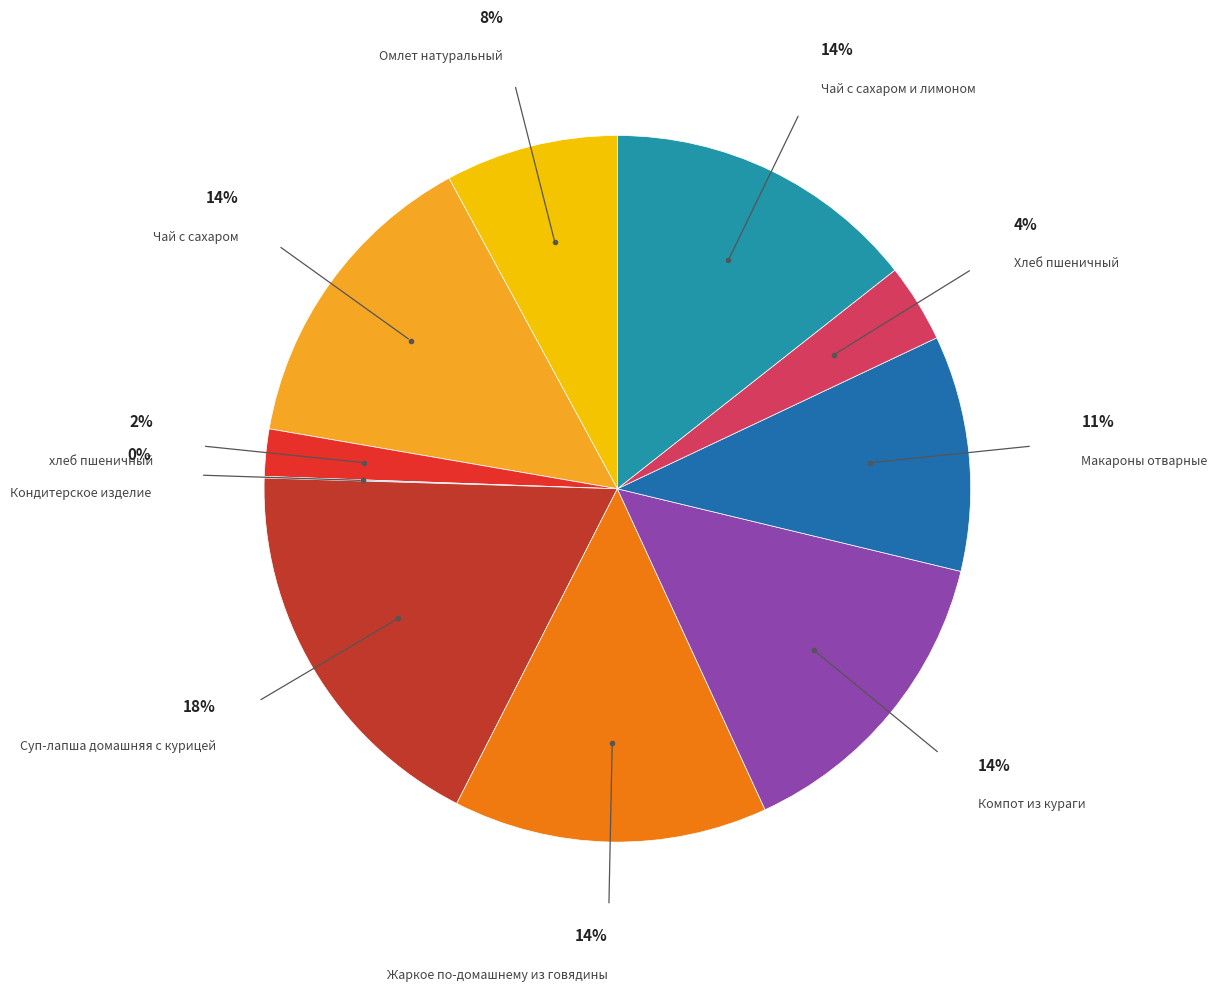

What is the largest slice in the pie chart?

Суп-лапша домашняя с курицей